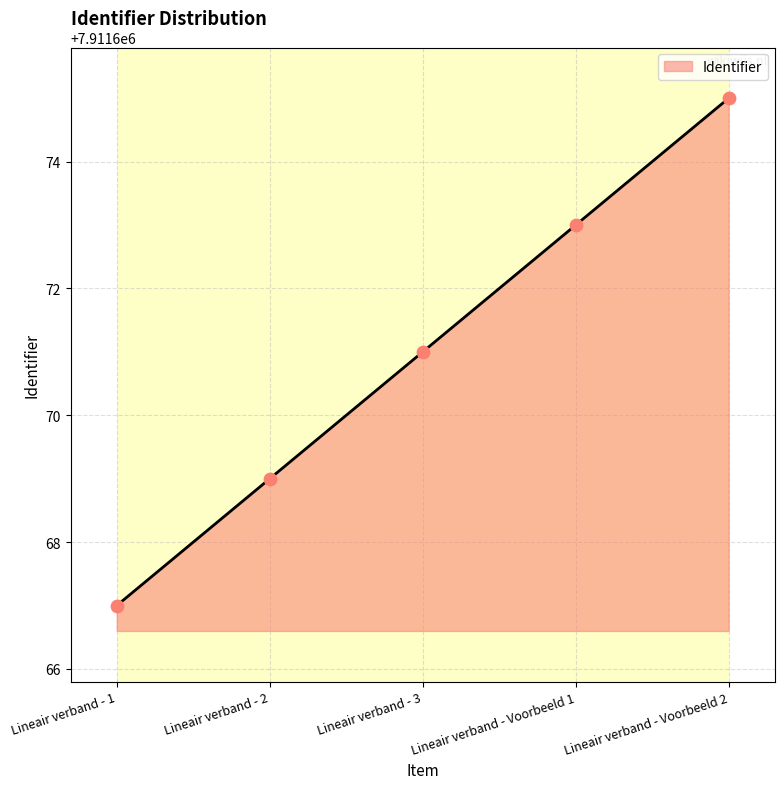

What is the change in value from Lineair verband - 3 to Lineair verband - Voorbeeld 2?

+4